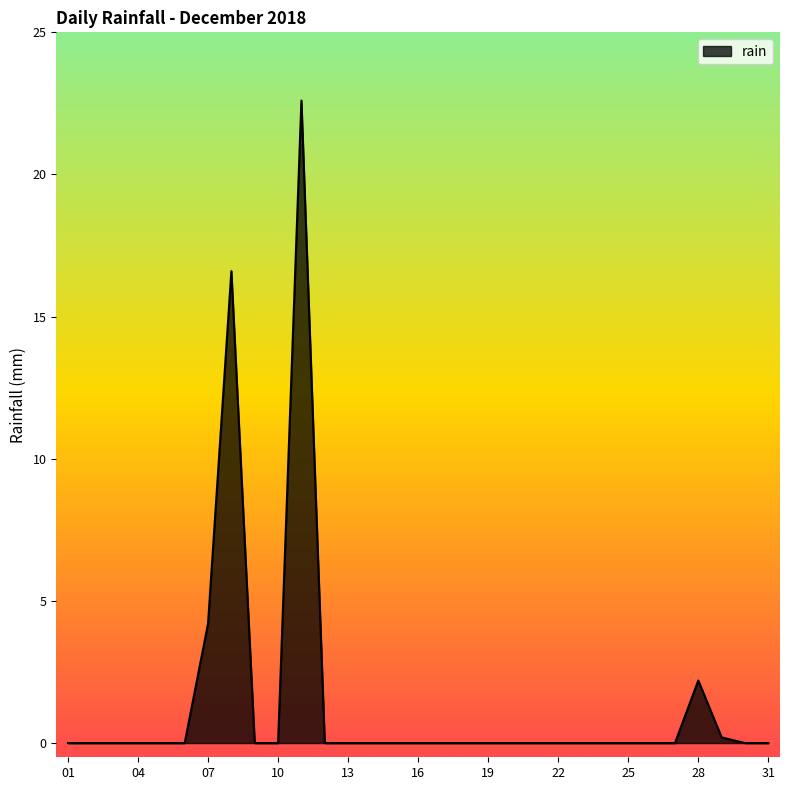

What is the difference between the maximum and minimum values?

22.6